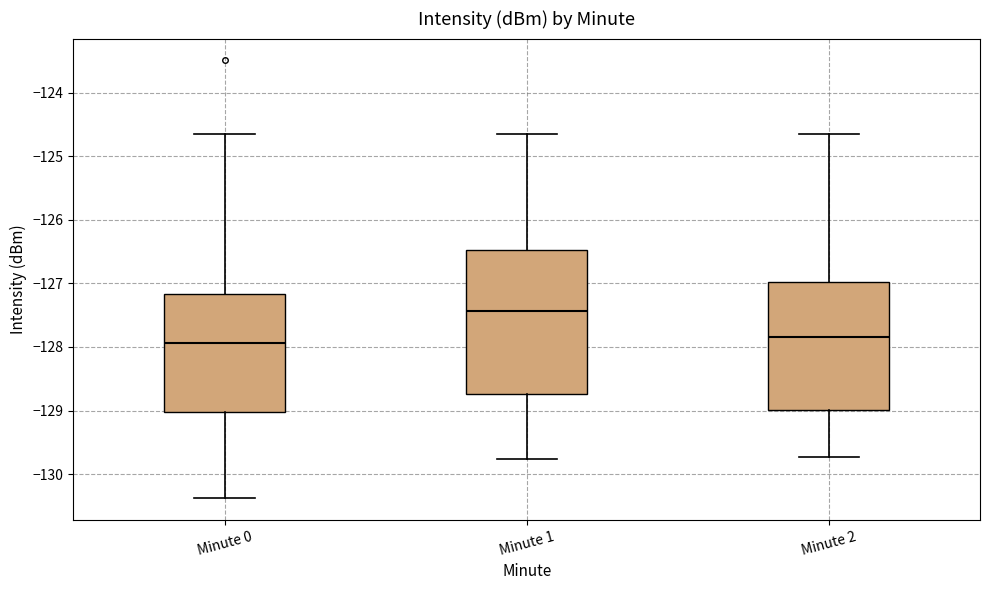

Reading left to right, read every box against the y-axis: the position of its median line, the range the box covers, and the ends of its whiskers. The values are not printed on the chart, so give them approximately, as read against the axis.

Minute 0: median -127.9, box -129.0 to -127.2, whiskers -130.4 to -124.7
Minute 1: median -127.4, box -128.7 to -126.5, whiskers -129.8 to -124.7
Minute 2: median -127.8, box -129.0 to -127.0, whiskers -129.7 to -124.7